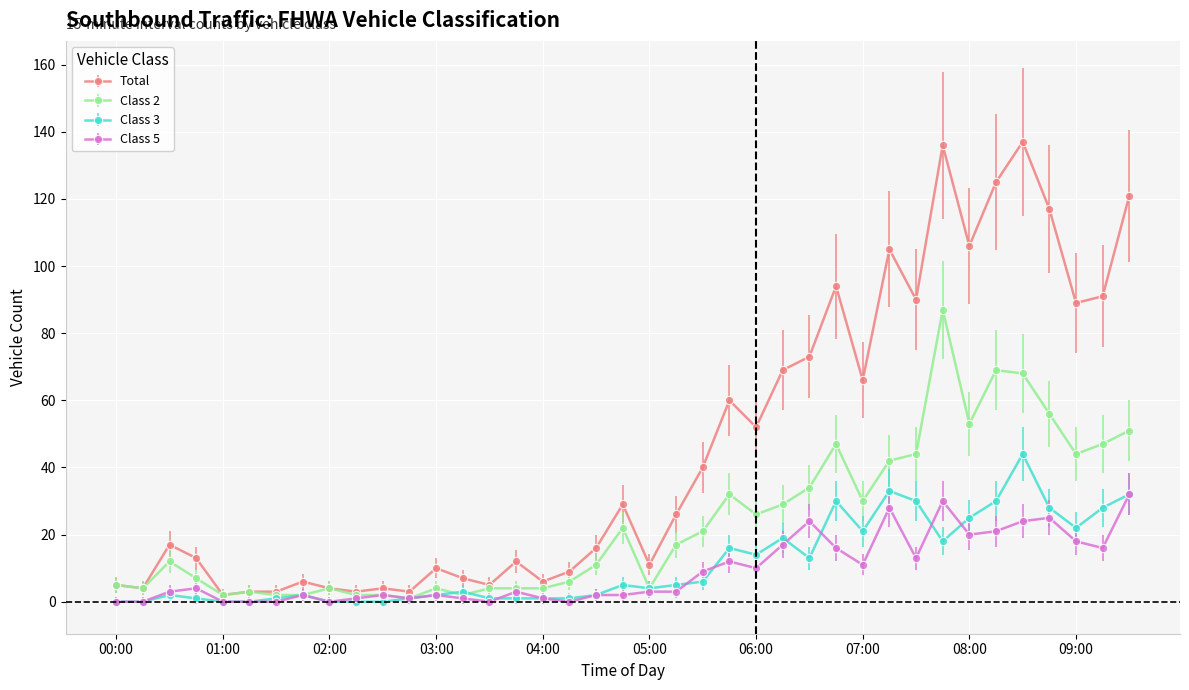

What is the greatest value displayed?

137